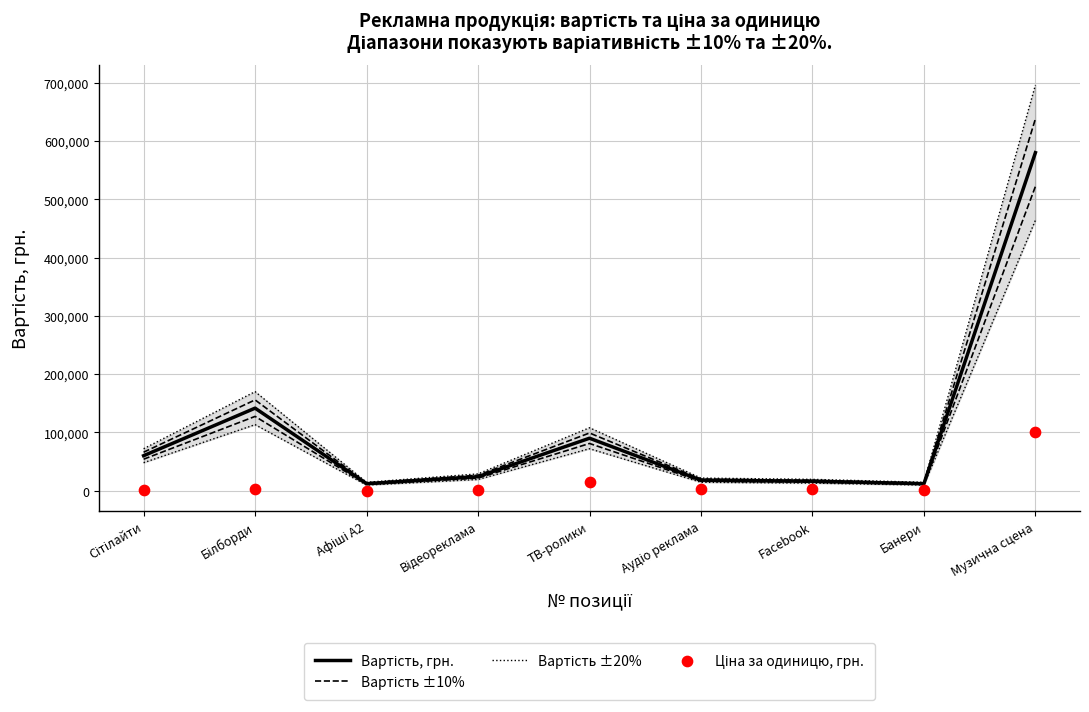

Which series reaches the minimum Y coordinate?

Ціна за одиницю, грн.